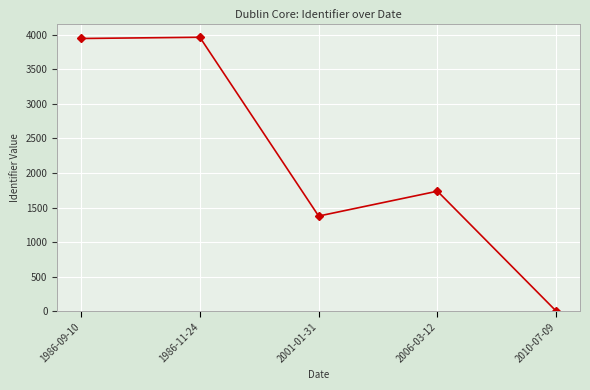

Reading left to right, extract all data points from this chart.

1986-09-10=3948	1986-11-24=3966	2001-01-31=1377	2006-03-12=1737	2010-07-09=0